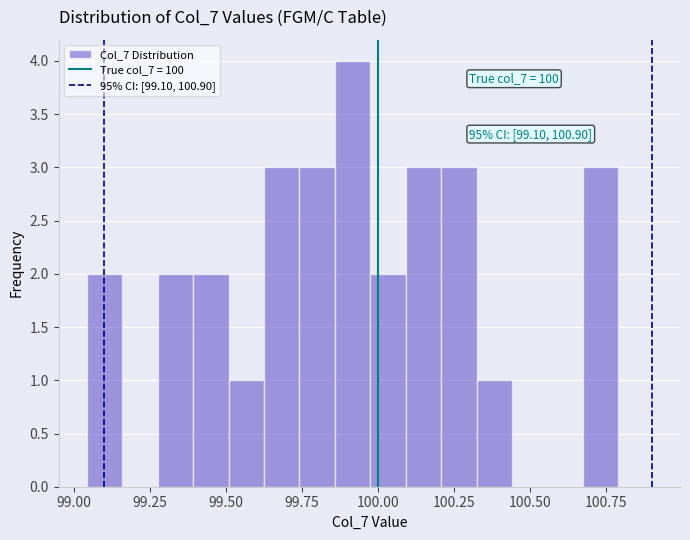

Read against the x-axis, roughly where is the centre of the tallest bar?

99.90